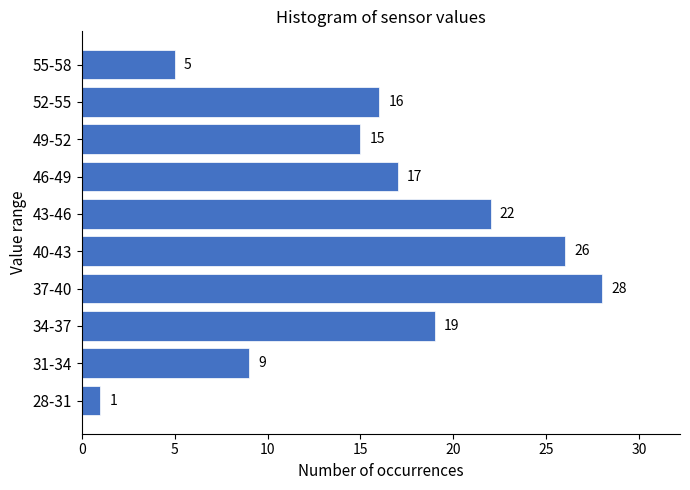

Reading bottom to top, list all the values displayed in this chart.

28-31=1	31-34=9	34-37=19	37-40=28	40-43=26	43-46=22	46-49=17	49-52=15	52-55=16	55-58=5